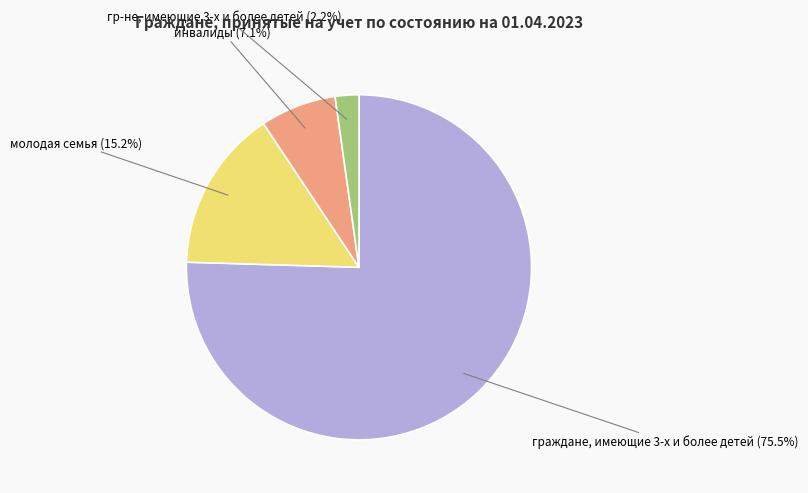

Rank the categories by value from highest to lowest.

граждане, имеющие 3-х и более детей, молодая семья, инвалиды, гр-не, имеющие 3-х и более детей